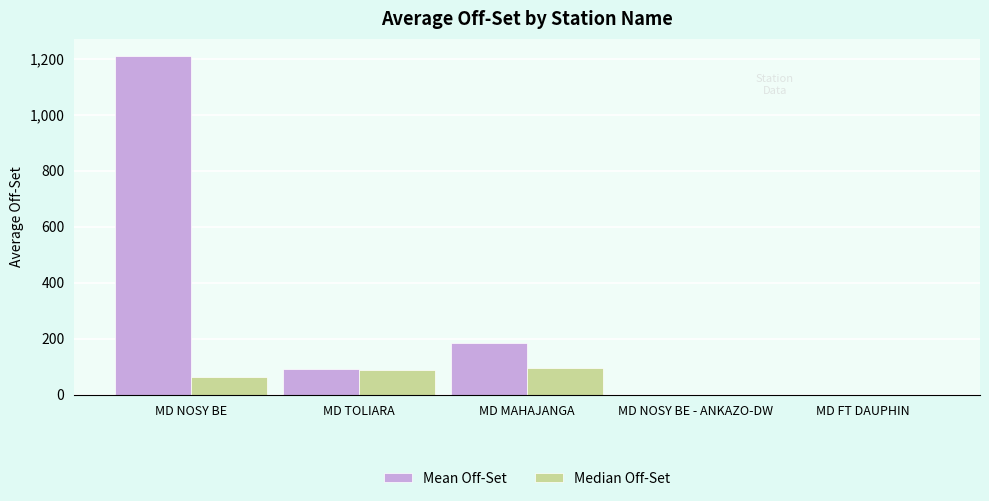

What is the difference between the Mean Off-Set values at MD NOSY BE - ANKAZO-DW and MD NOSY BE?

1210.4